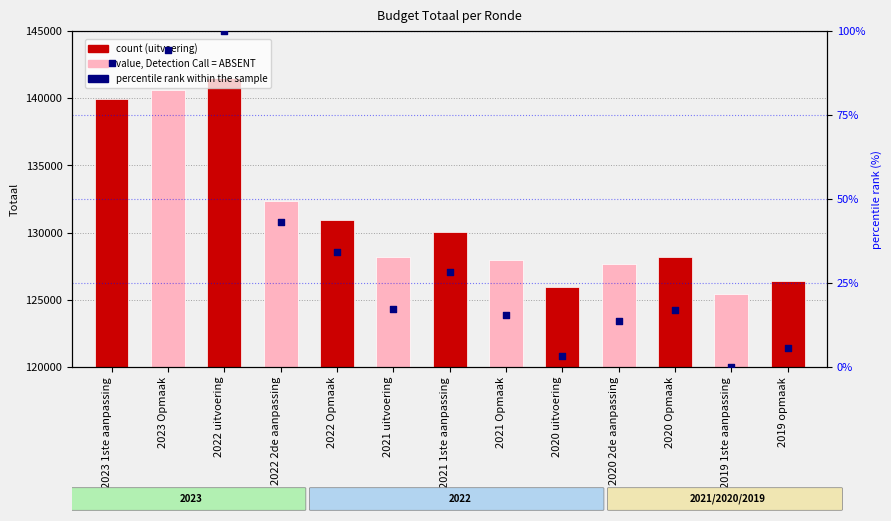

Which series contains the lowest Y value?

percentile rank within the sample